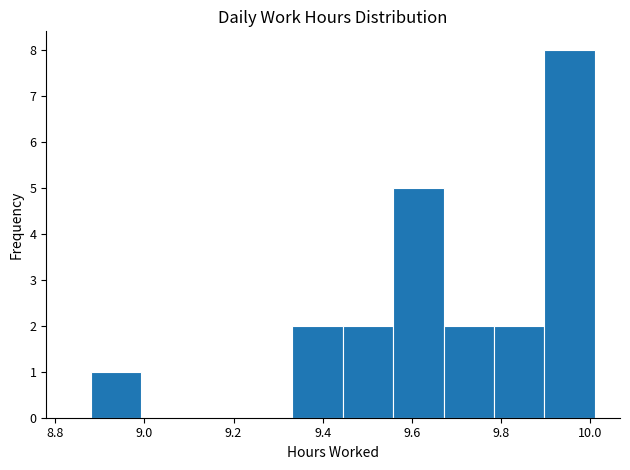

Over which range of the x-axis is the bar tallest?

9.90 to 10.02